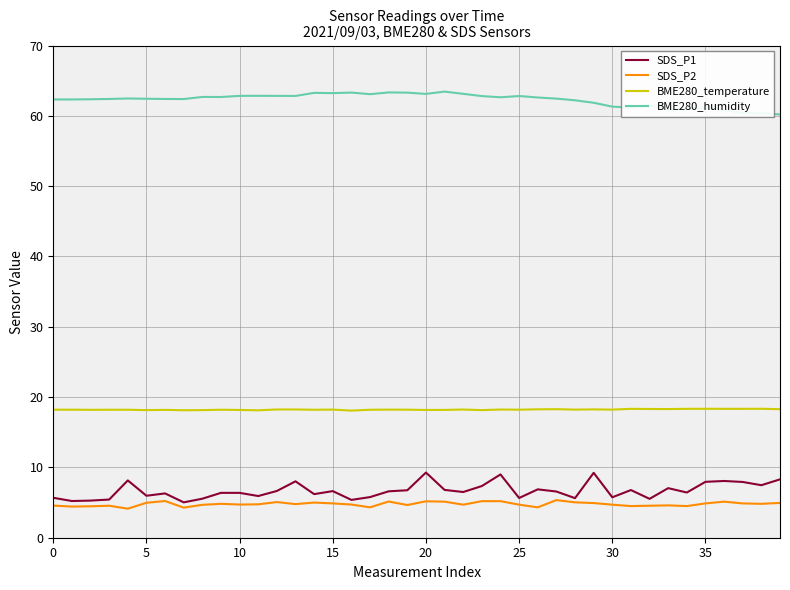

How many lines are shown in the chart?

4